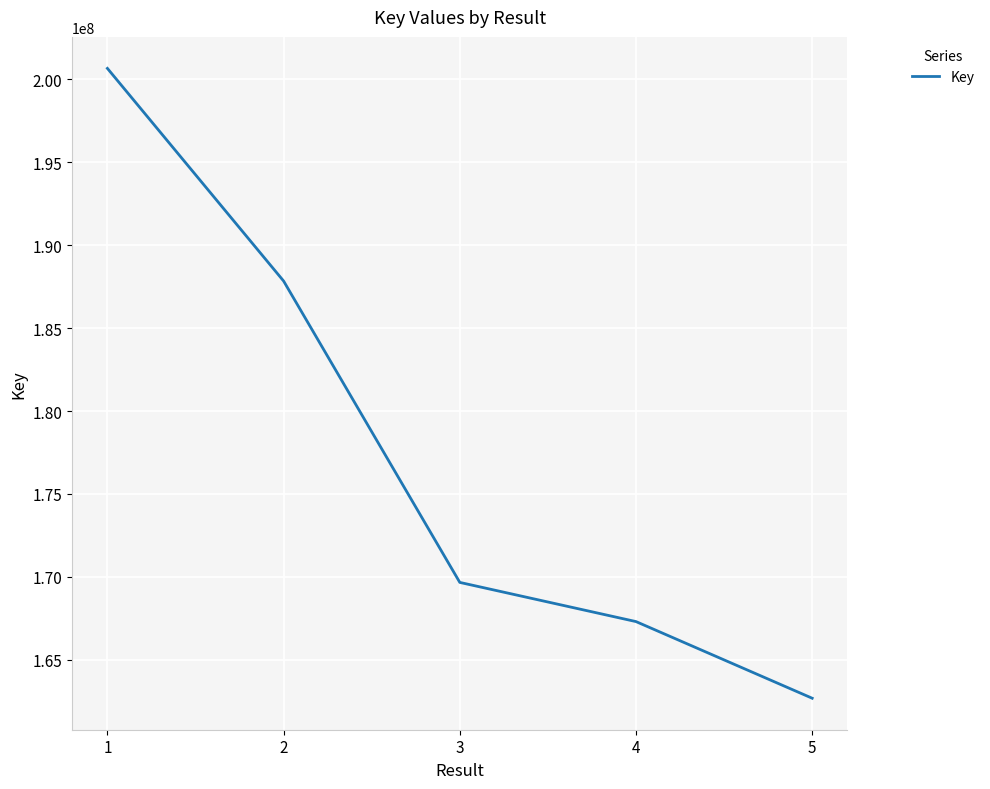

What is the difference between the second highest and second lowest values?

20531964